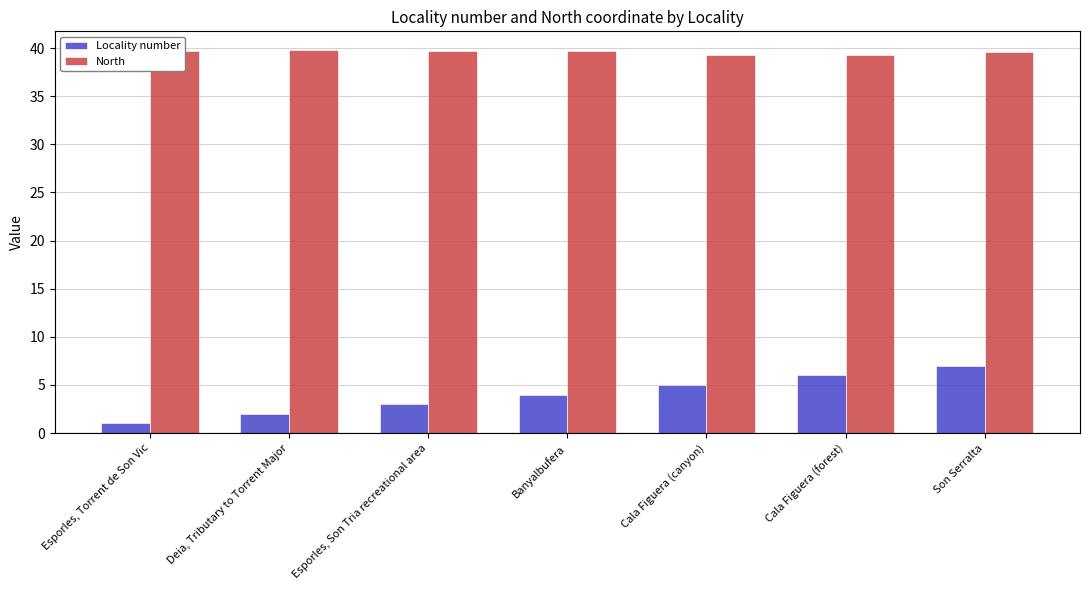

What is the value of the Locality number bar at the 1st from the left?

1.0